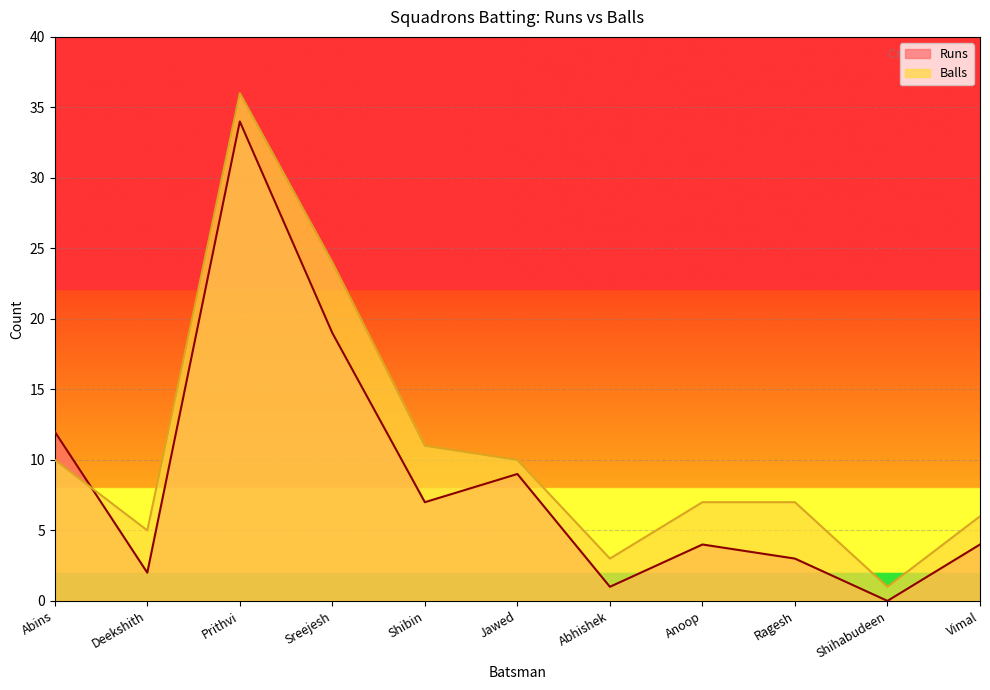

Count the number of categories in the chart.

11